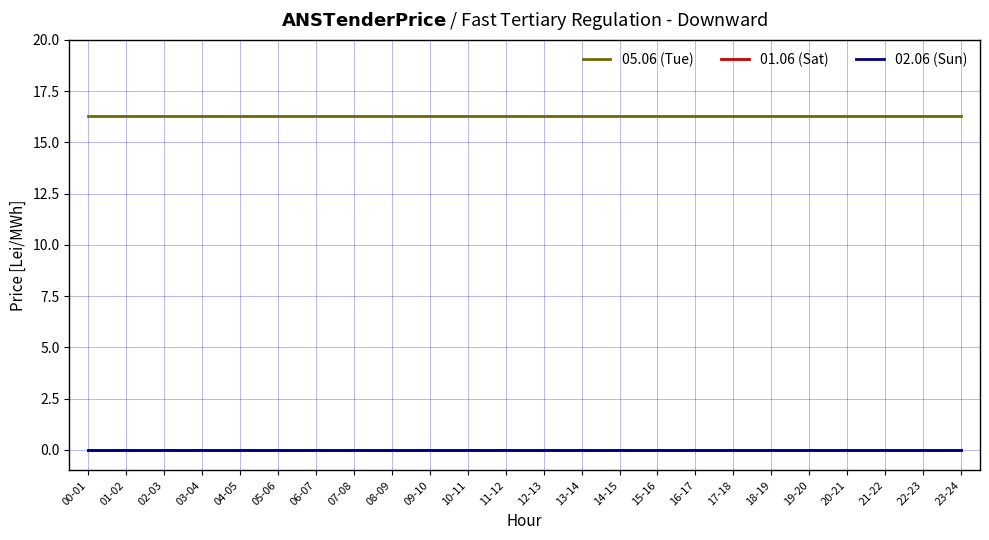

At 10-11, list the series in order from largest to smallest.

05.06 (Tue), 01.06 (Sat), 02.06 (Sun)